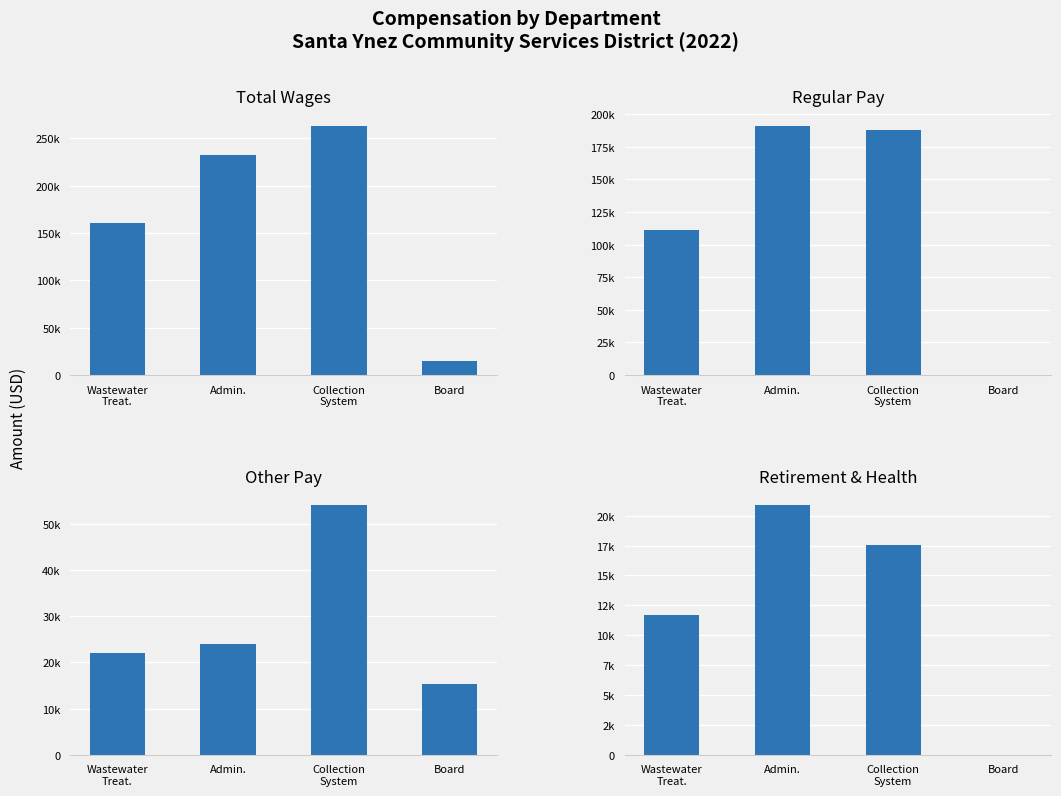

At which label is Regular Pay closest to 95558?

Wastewater
Treat.